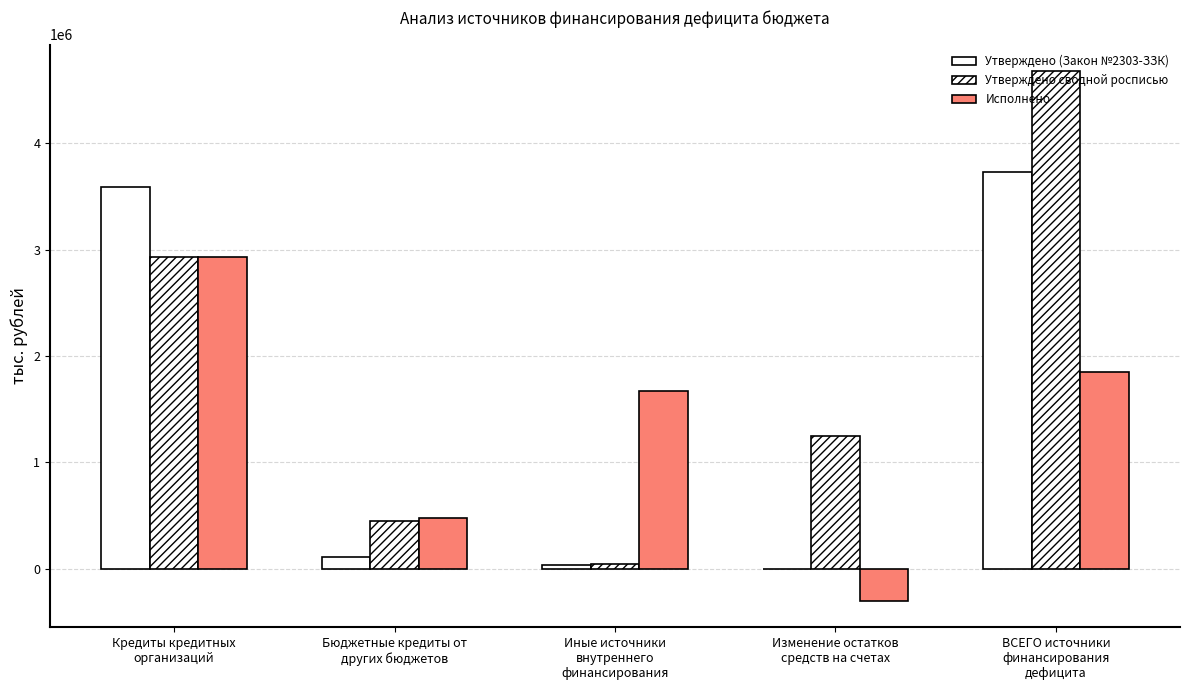

List the series in order of their peak value, lowest first.

Исполнено, Утверждено (Закон №2303-ЗЗК), Утверждено сводной росписью